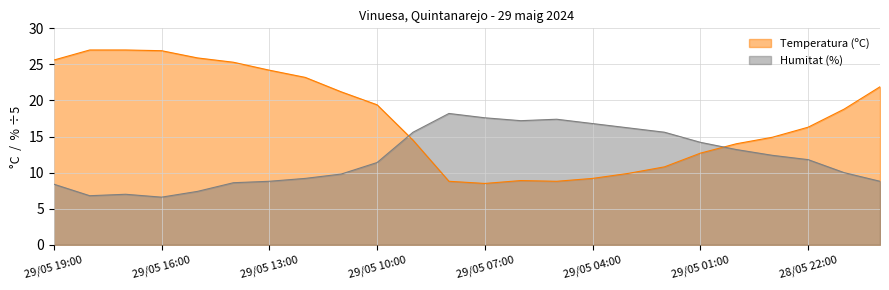

How many lines are shown in the chart?

2